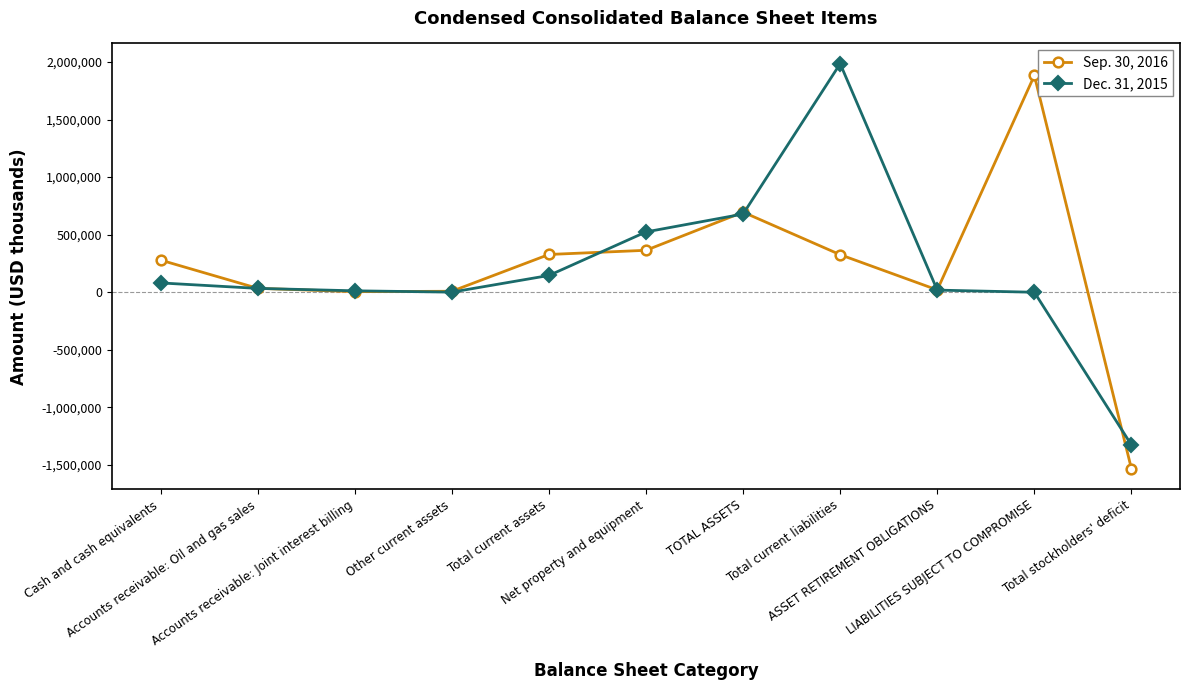

List the series in order of their overall mean, lowest first.

Dec. 31, 2015, Sep. 30, 2016